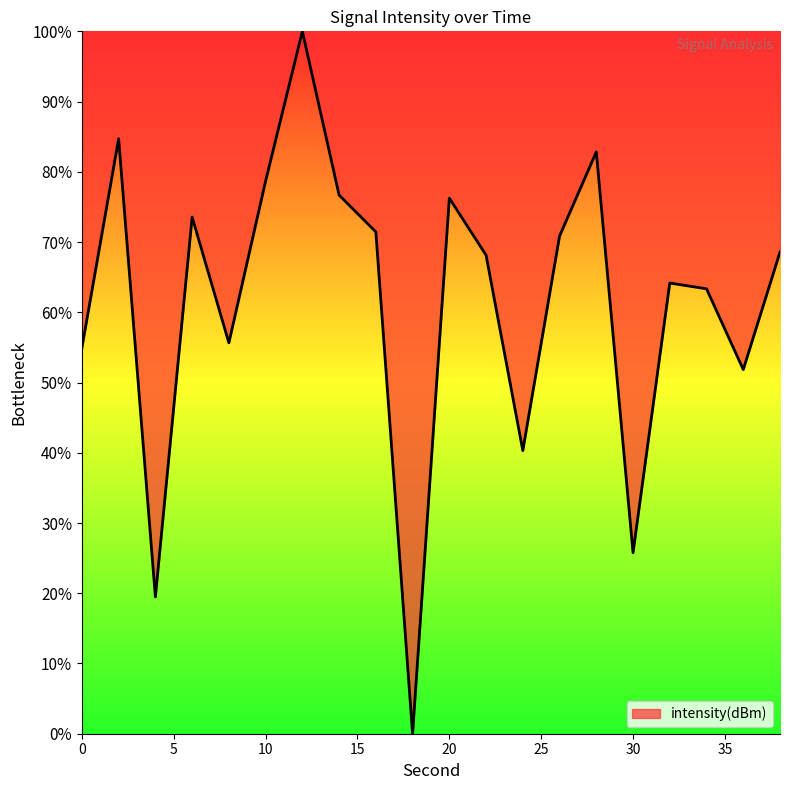

What is the greatest value displayed?

100.0